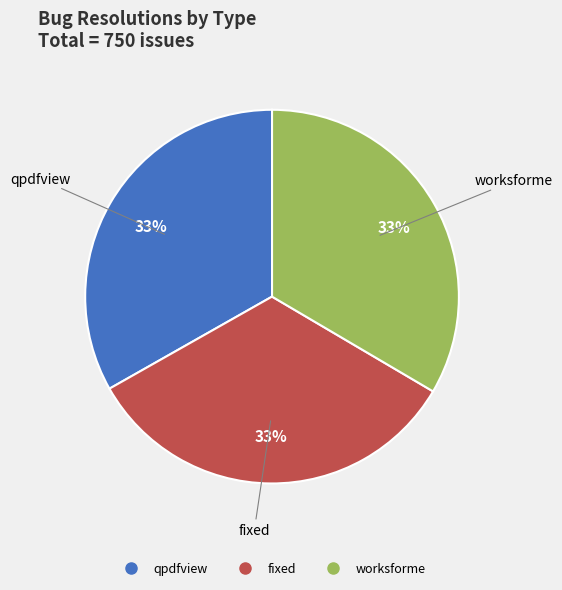

The worksforme slice represents 23% of the pie. True or false?

False